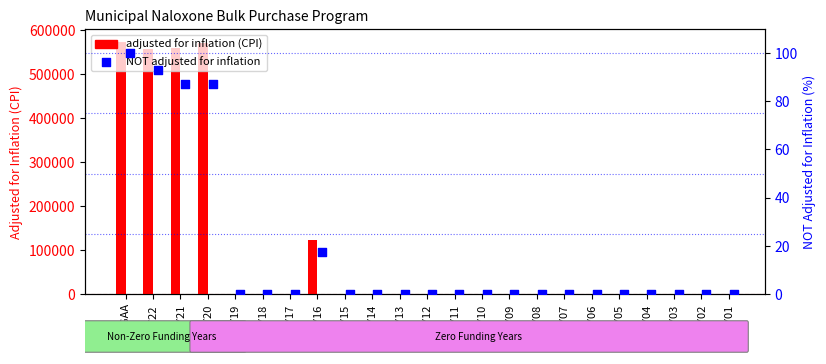

Which series contains the highest Y value?

adjusted for inflation (CPI)